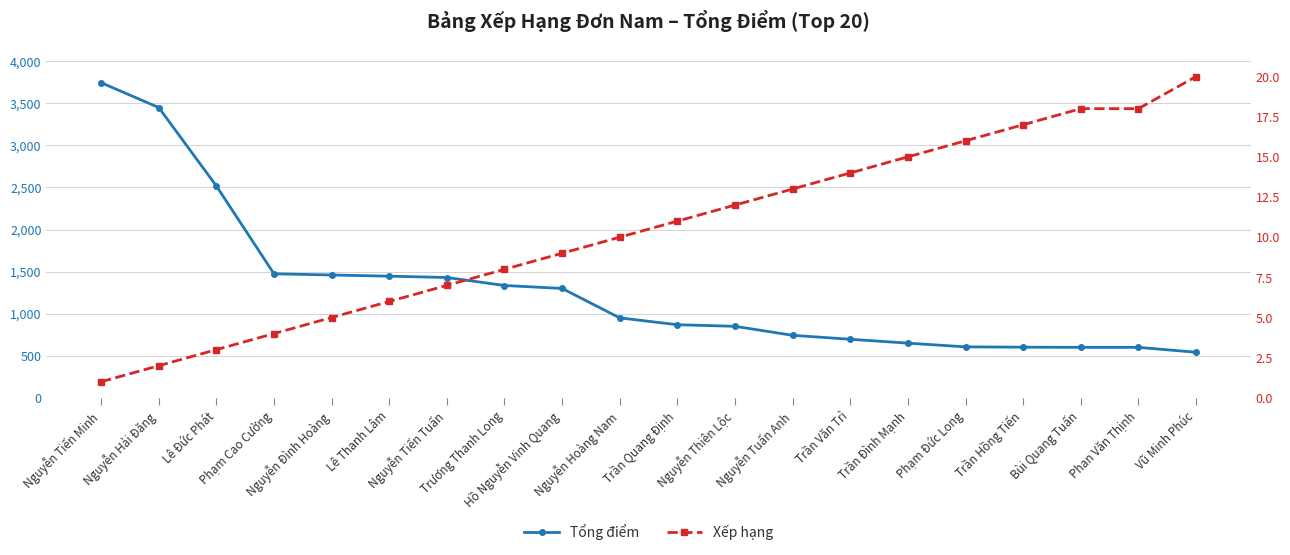

Which category has the highest value across all series?

Nguyễn Tiến Minh